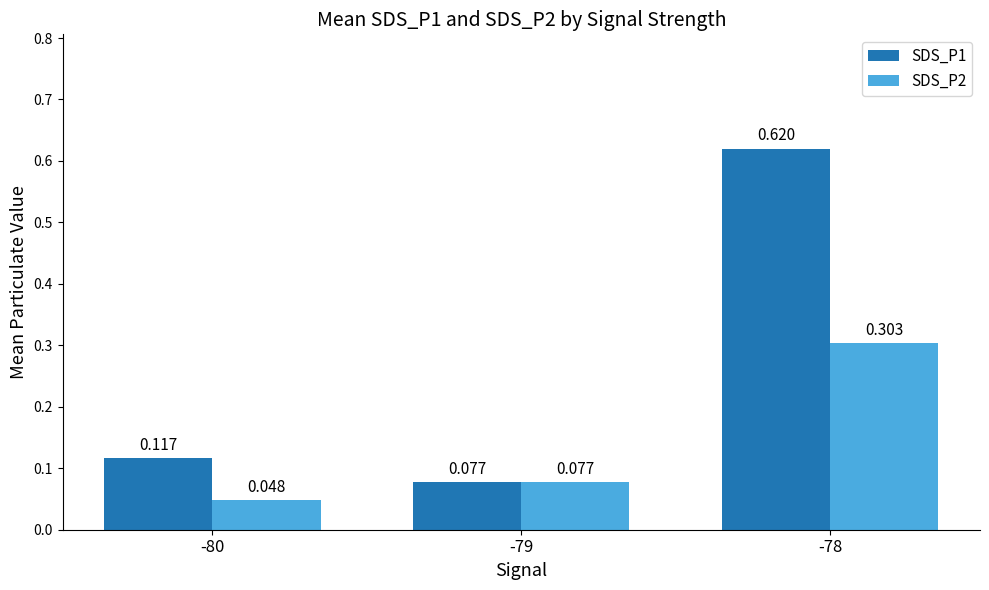

Is the value of SDS_P2 at -79 greater than the value of SDS_P1 at -78?

No